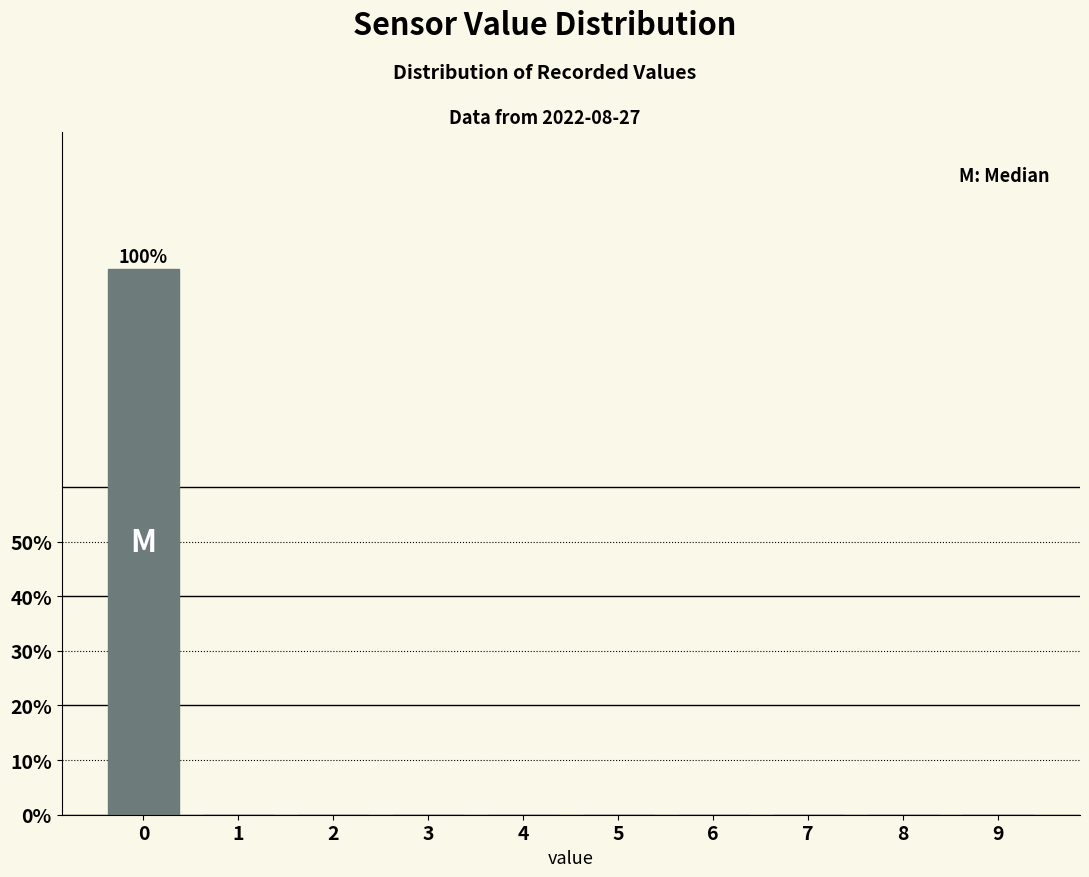

Reading left to right, transcribe all the data shown in this chart.

0=100	1=0	2=0	3=0	4=0	5=0	6=0	7=0	8=0	9=0